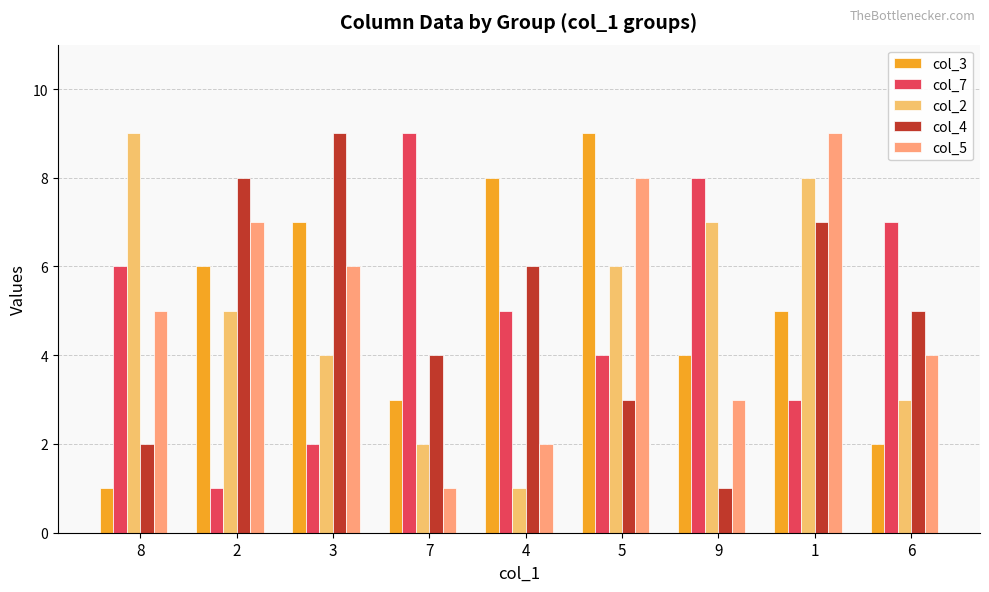

At which label is col_2 closest to 5?

2